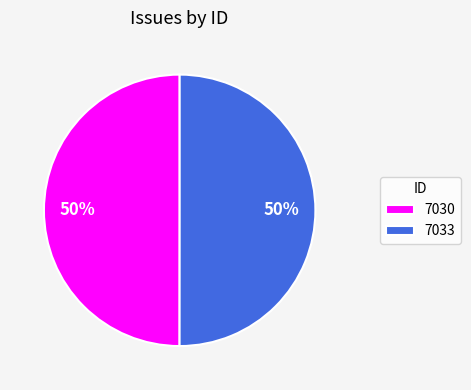

Approximately how many times larger is the value at 7030 compared to 7033?

1.0